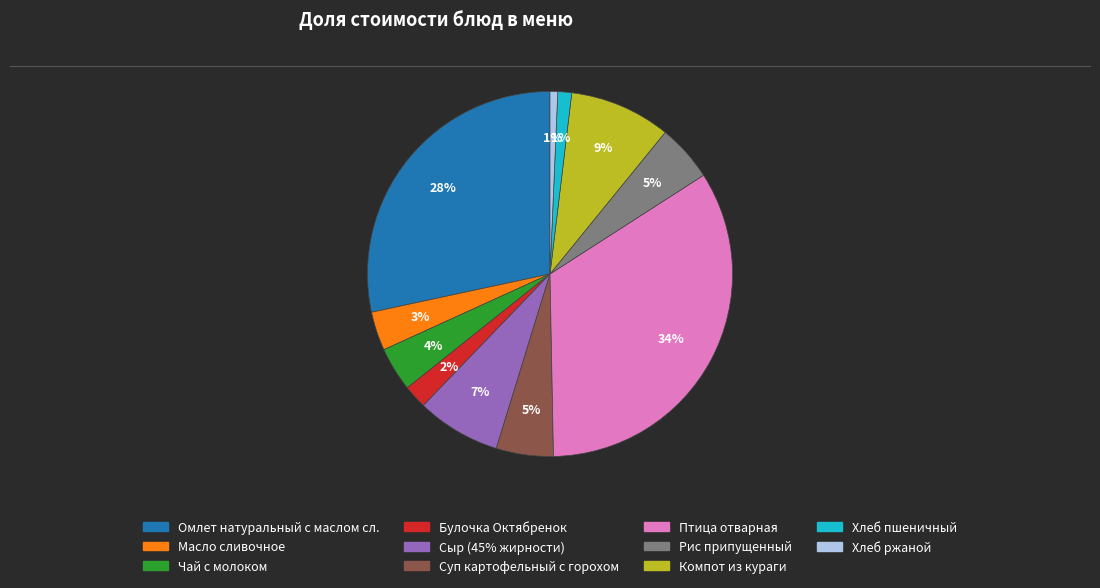

What percentage is the Сыр (45% жирности) slice, to the nearest percent?

7%